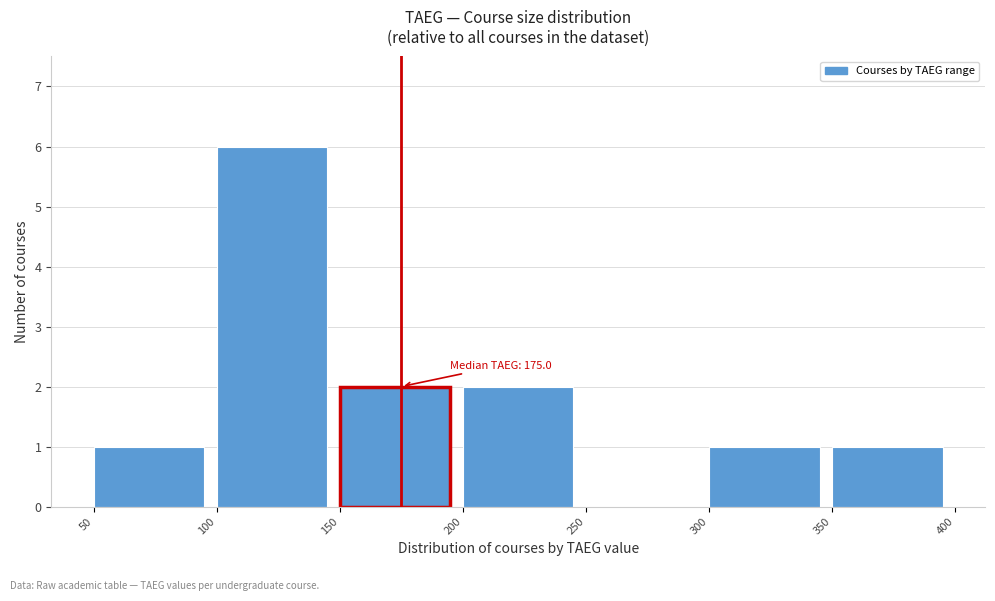

Which range on the x-axis has the tallest bar?

100 to 150